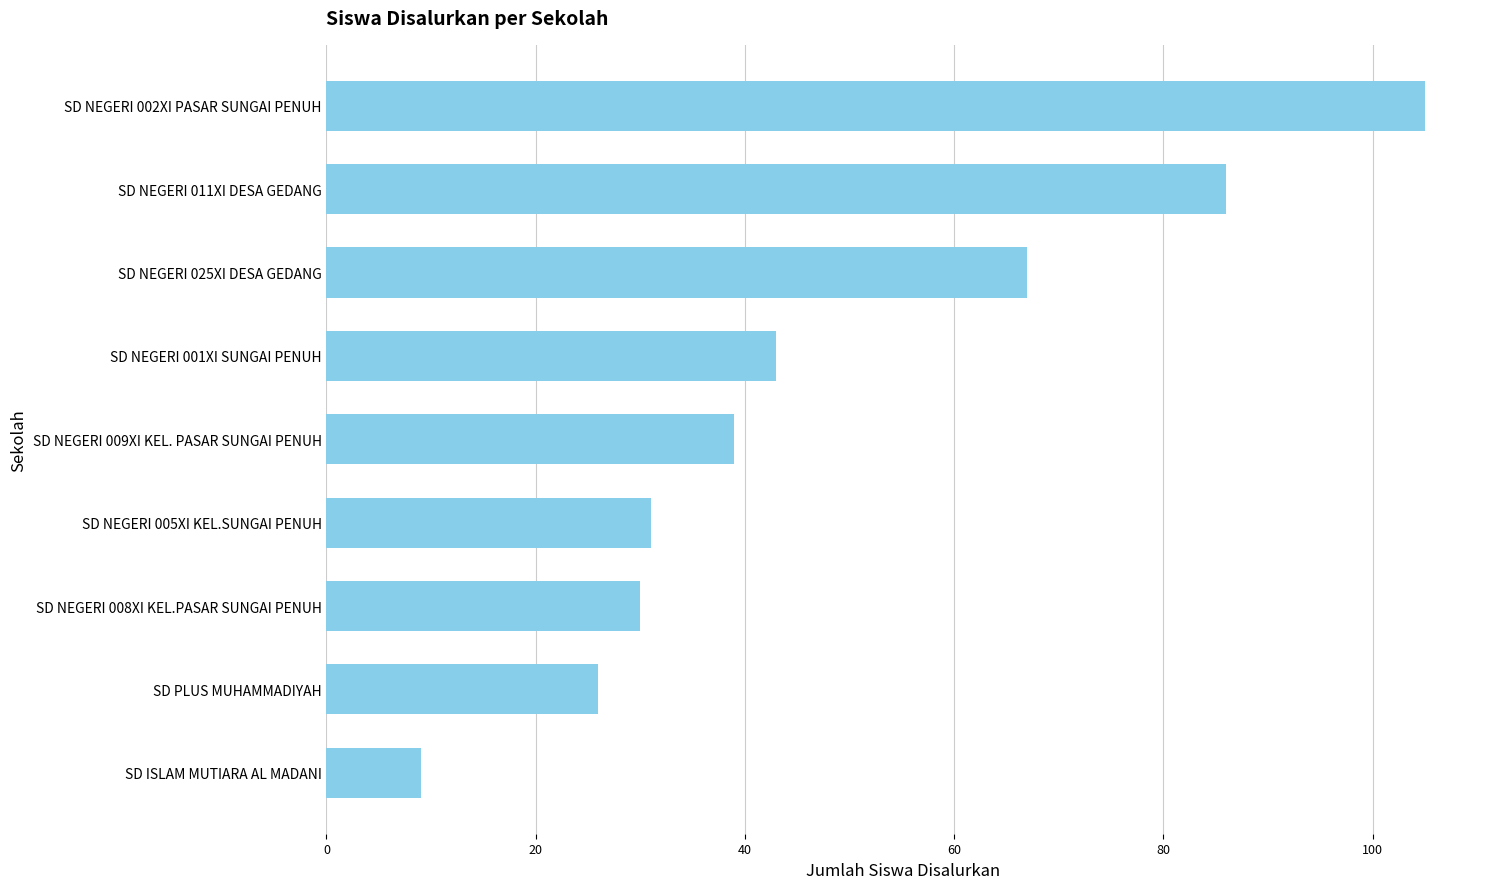

Reading bottom to top, what are all the values shown in this chart?

SD ISLAM MUTIARA AL MADANI=9	SD PLUS MUHAMMADIYAH=26	SD NEGERI 008XI KEL.PASAR SUNGAI PENUH=30	SD NEGERI 005XI KEL.SUNGAI PENUH=31	SD NEGERI 009XI KEL. PASAR SUNGAI PENUH=39	SD NEGERI 001XI SUNGAI PENUH=43	SD NEGERI 025XI DESA GEDANG=67	SD NEGERI 011XI DESA GEDANG=86	SD NEGERI 002XI PASAR SUNGAI PENUH=105